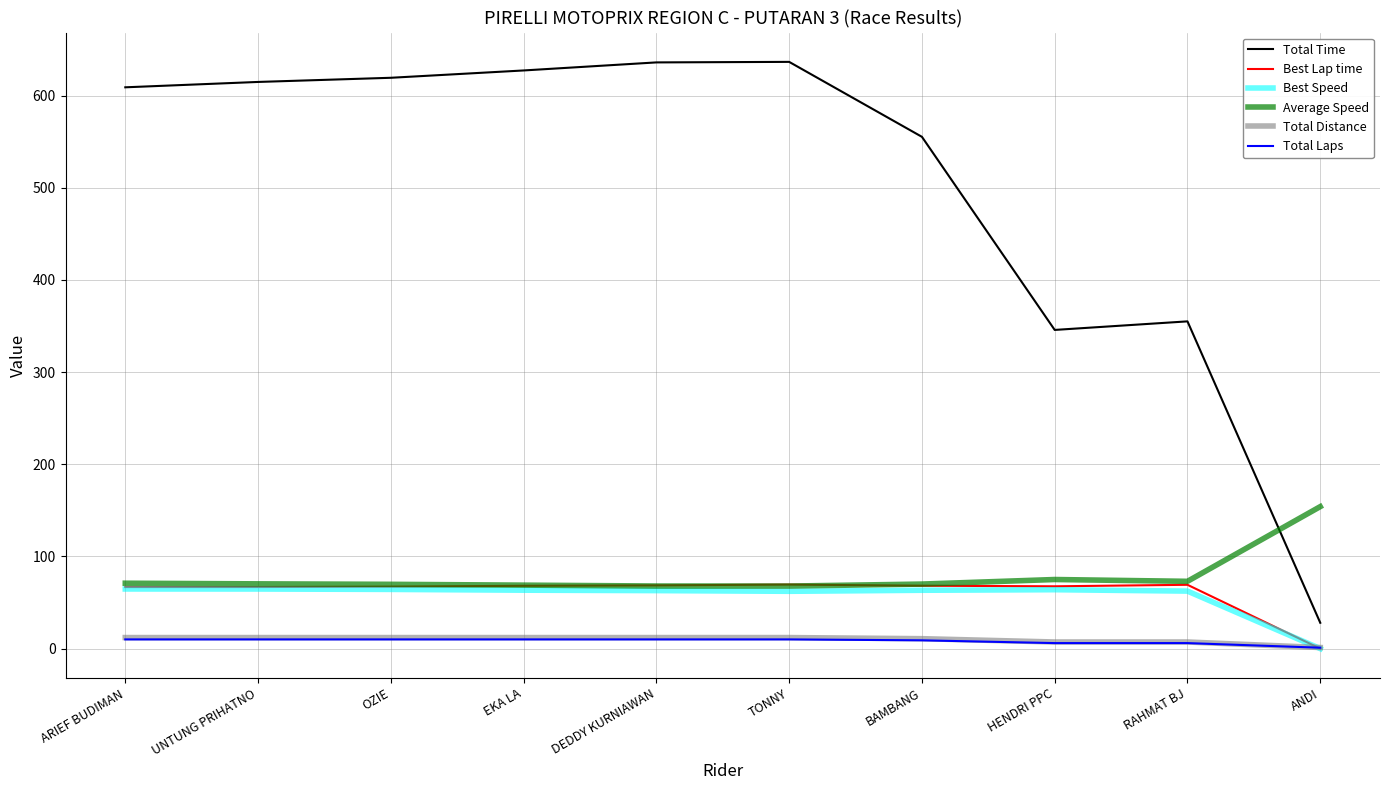

Between DEDDY KURNIAWAN and ANDI, which series saw the biggest shift?

Total Time